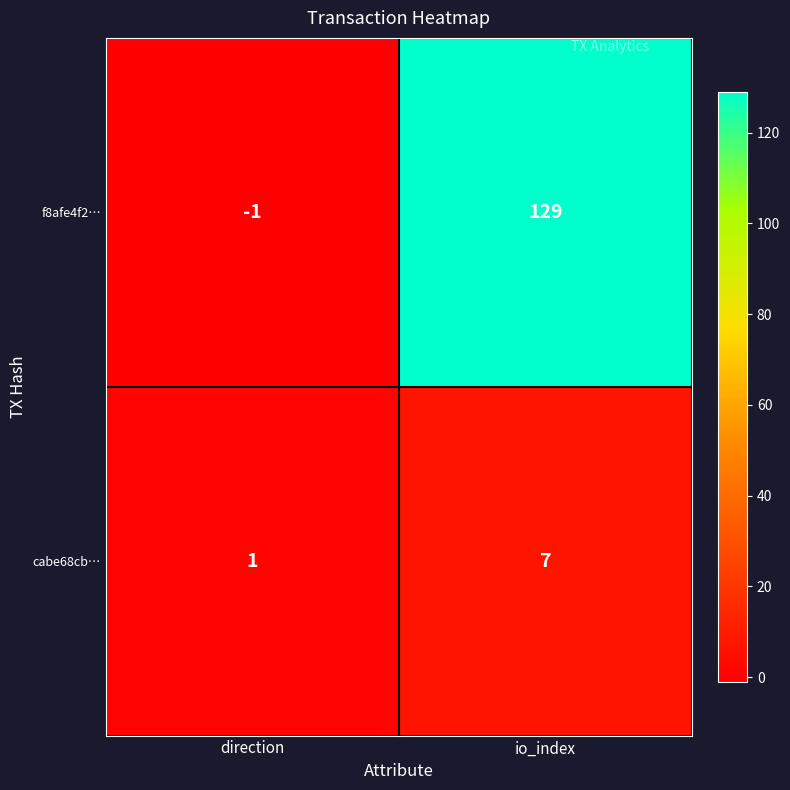

At which category does the chart reach its minimum across all series?

direction